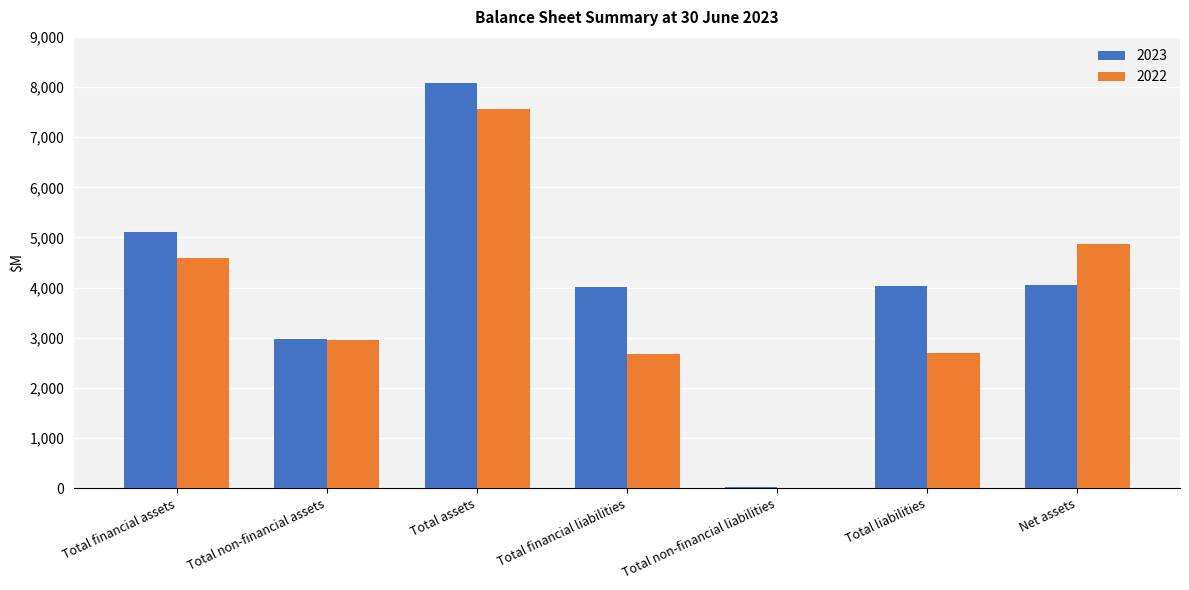

How many series are shown in this chart?

2